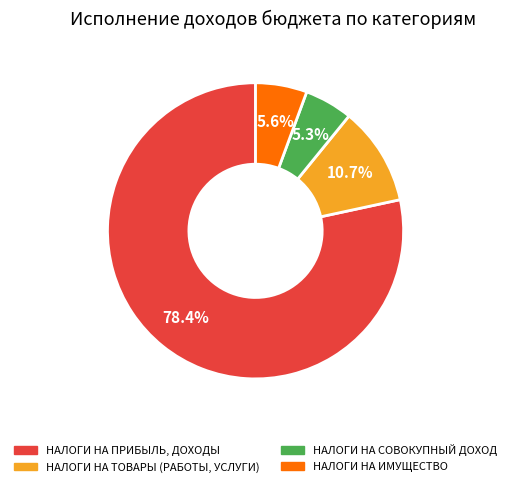

Is it true that НАЛОГИ НА СОВОКУПНЫЙ ДОХОД is 5% of the pie?

True